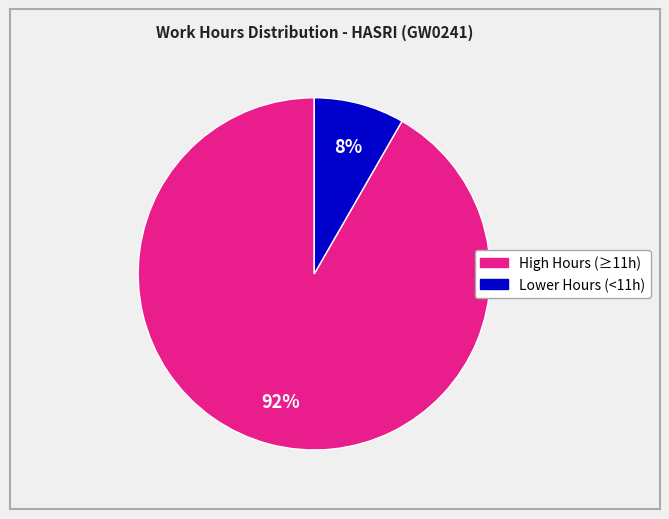

To the nearest percent, what is the average slice percentage?

50%